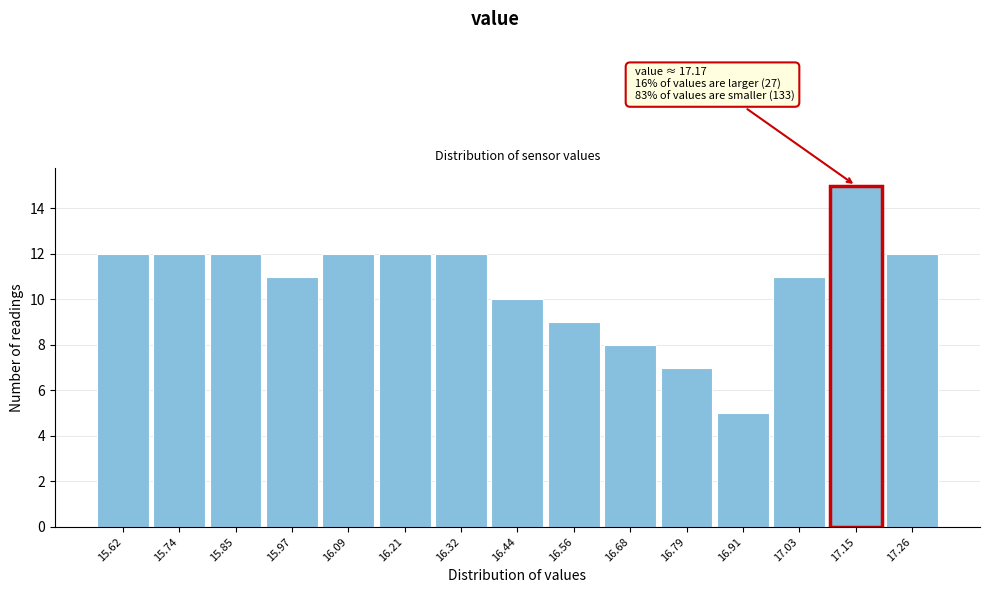

Reading left to right, list all the values displayed in this chart.

15.62=12	15.74=12	15.85=12	15.97=11	16.09=12	16.21=12	16.32=12	16.44=10	16.56=9	16.68=8	16.79=7	16.91=5	17.03=11	17.15=15	17.26=12